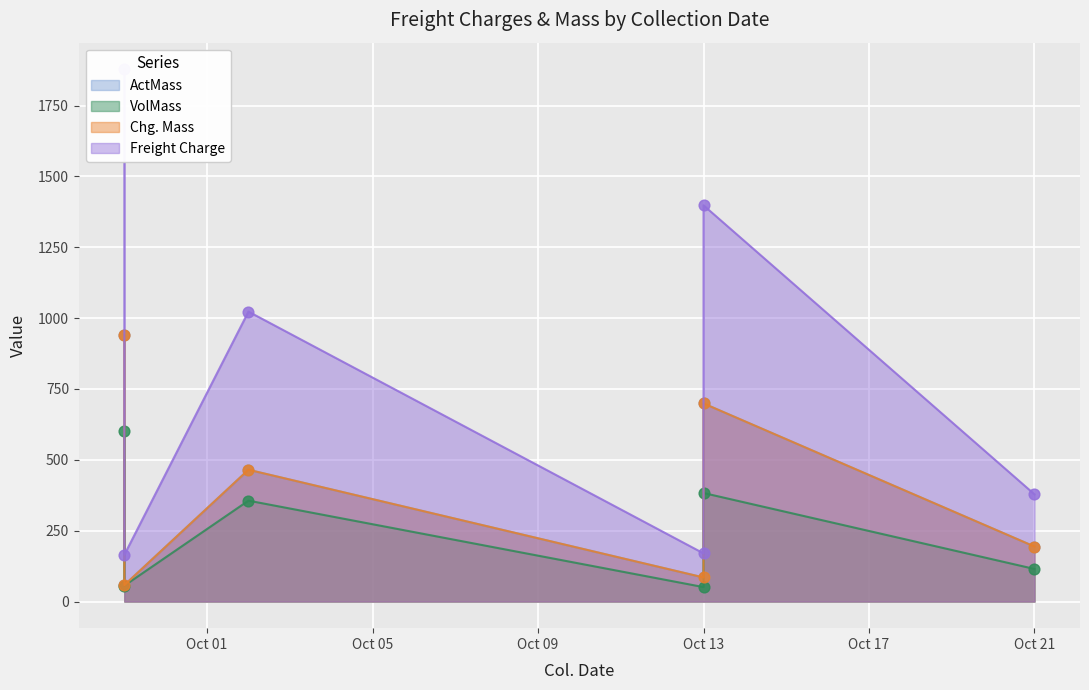

Which series reaches the minimum Y coordinate?

VolMass